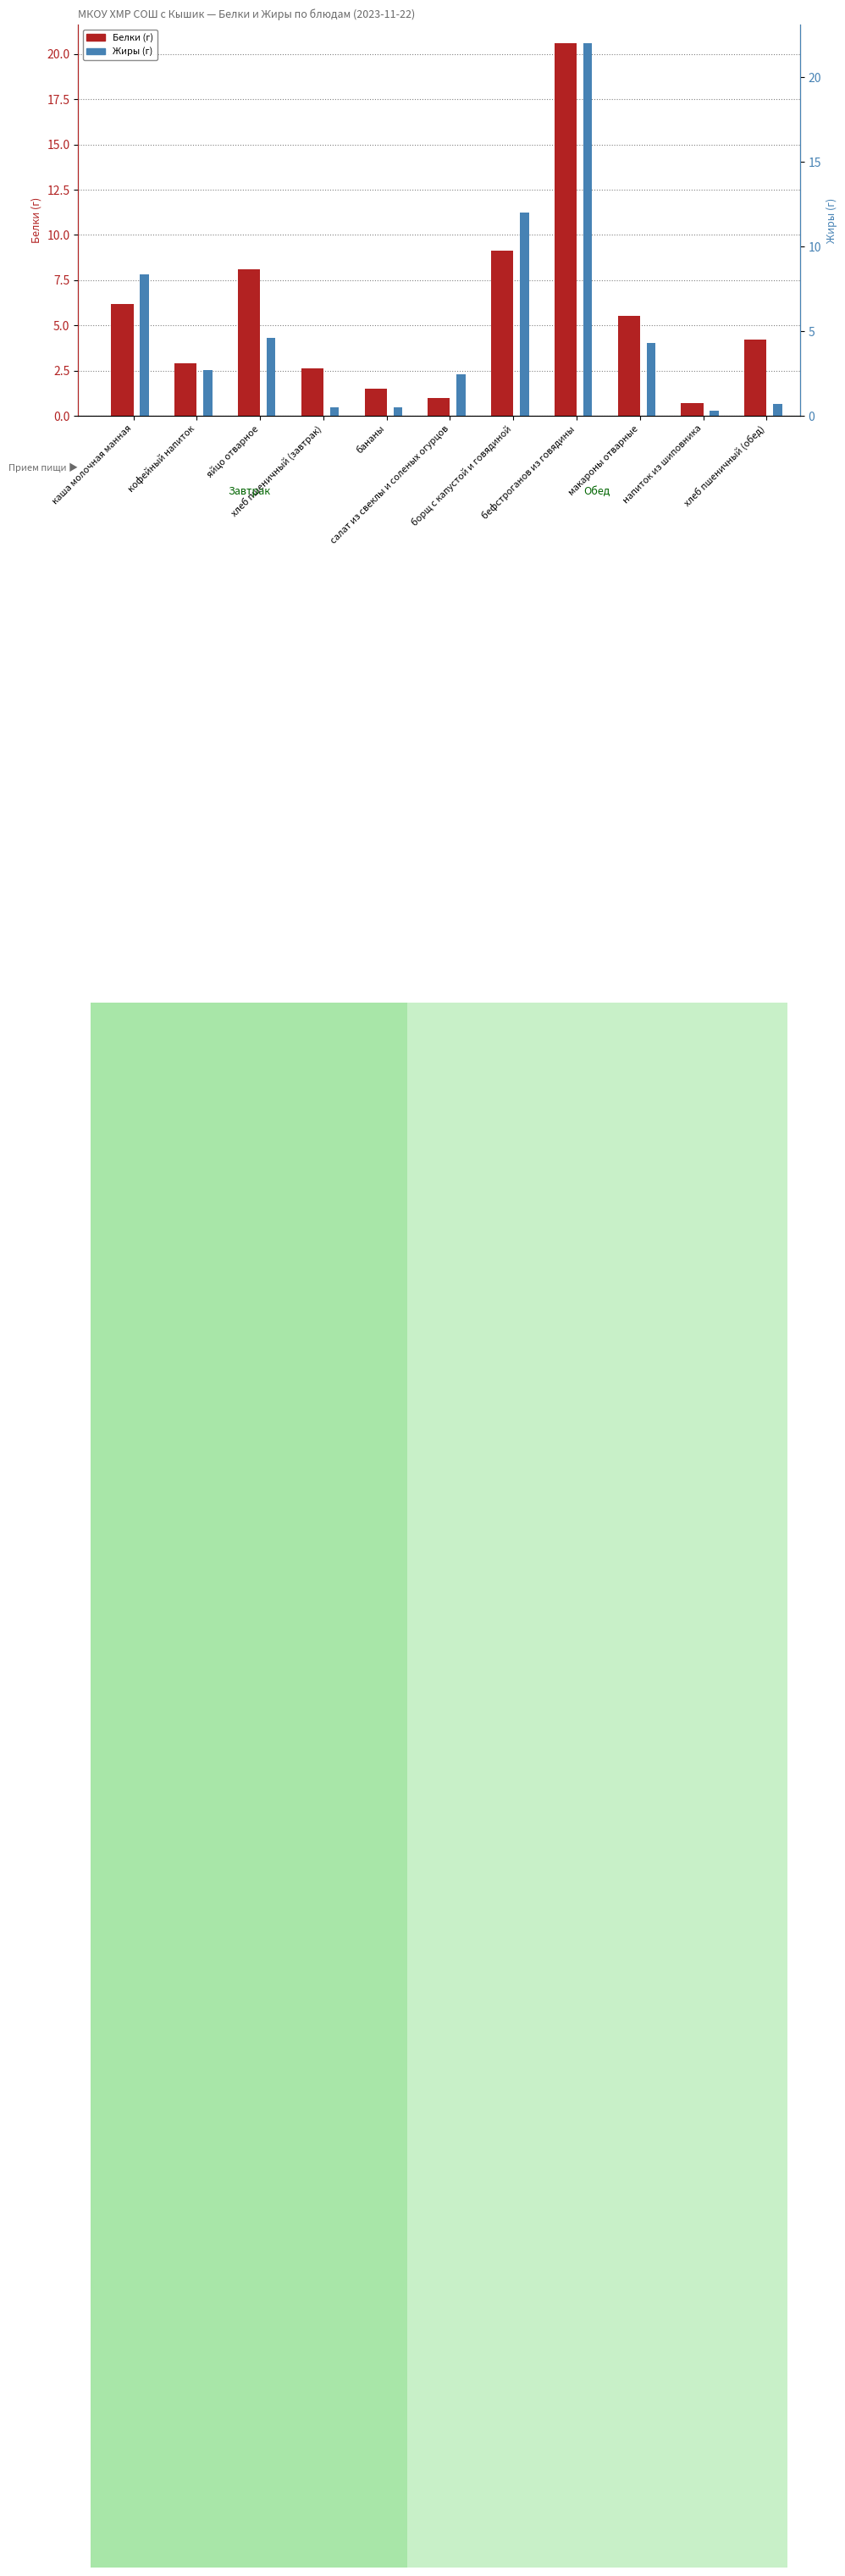

At which label is Жиры closest to 11?

борщ с капустой и говядиной